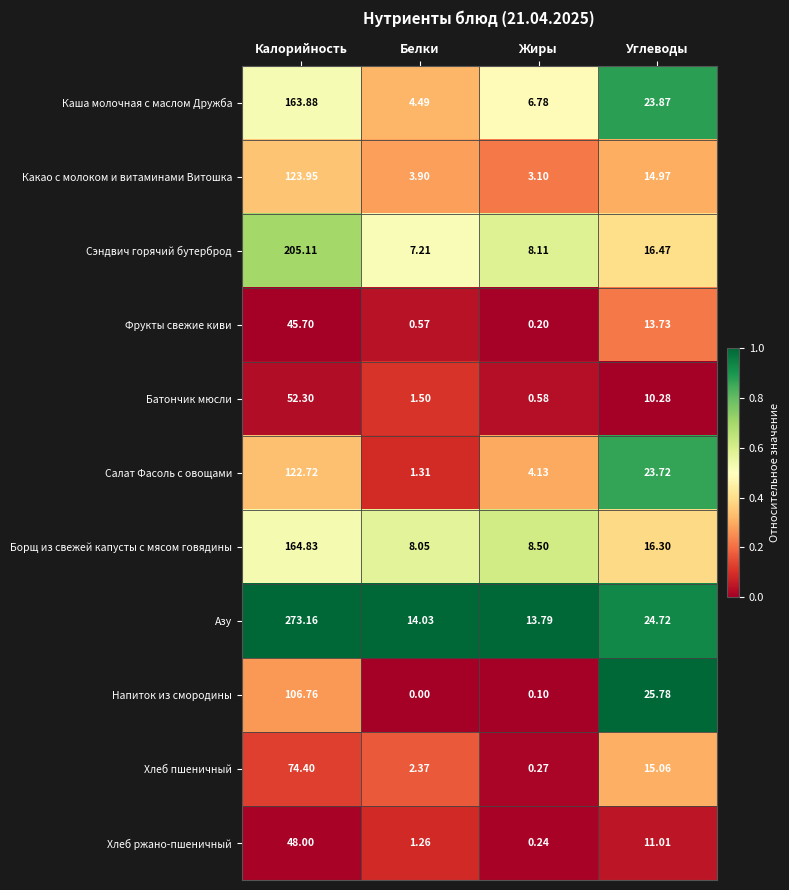

Which series has the largest range (max minus min)?

Азу